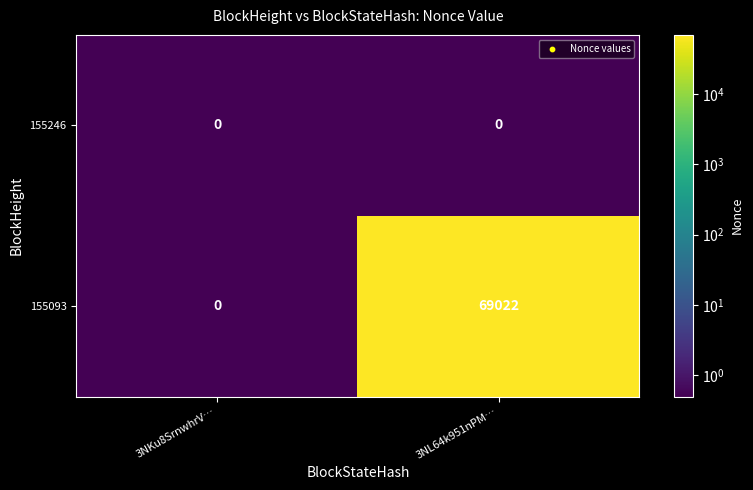

Which series has the widest spread of values?

155093